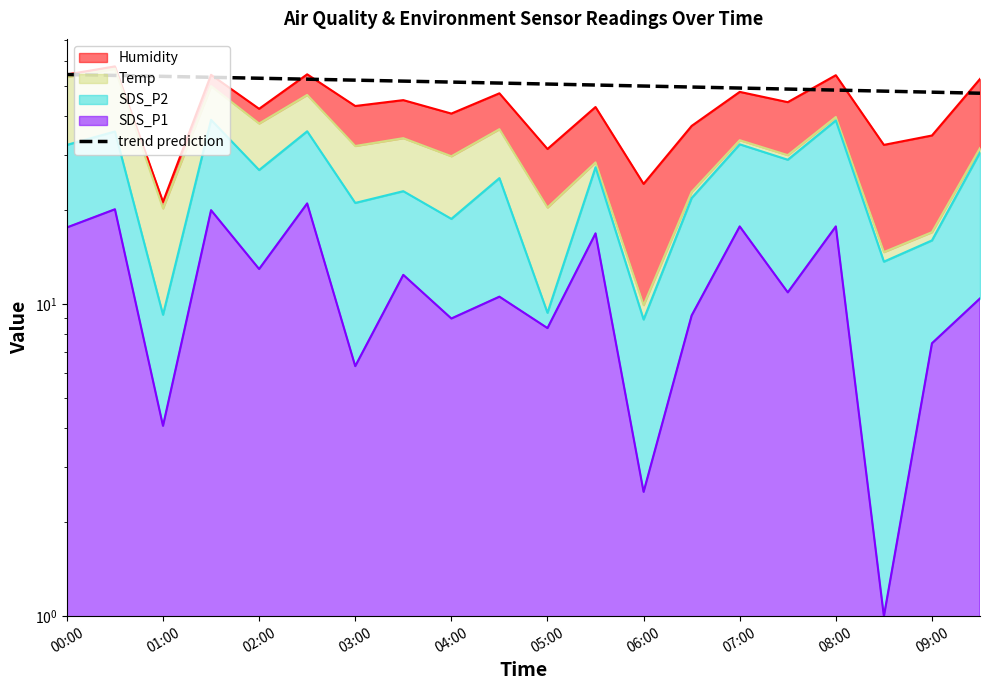

Does the chart have visible grid lines?

No